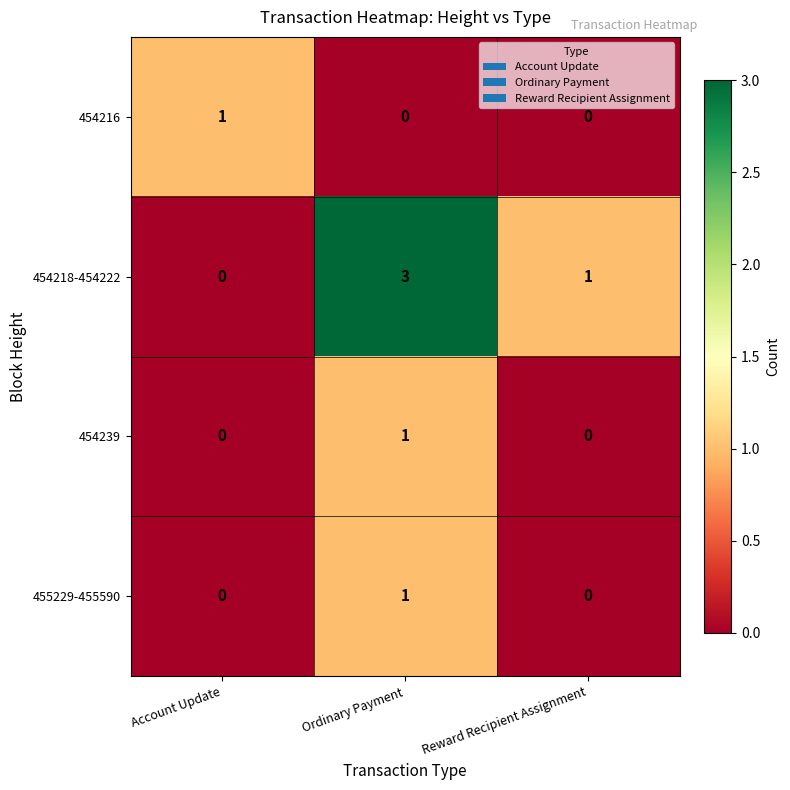

Rank the categories by 454218-454222 value from highest to lowest.

Ordinary Payment, Reward Recipient Assignment, Account Update